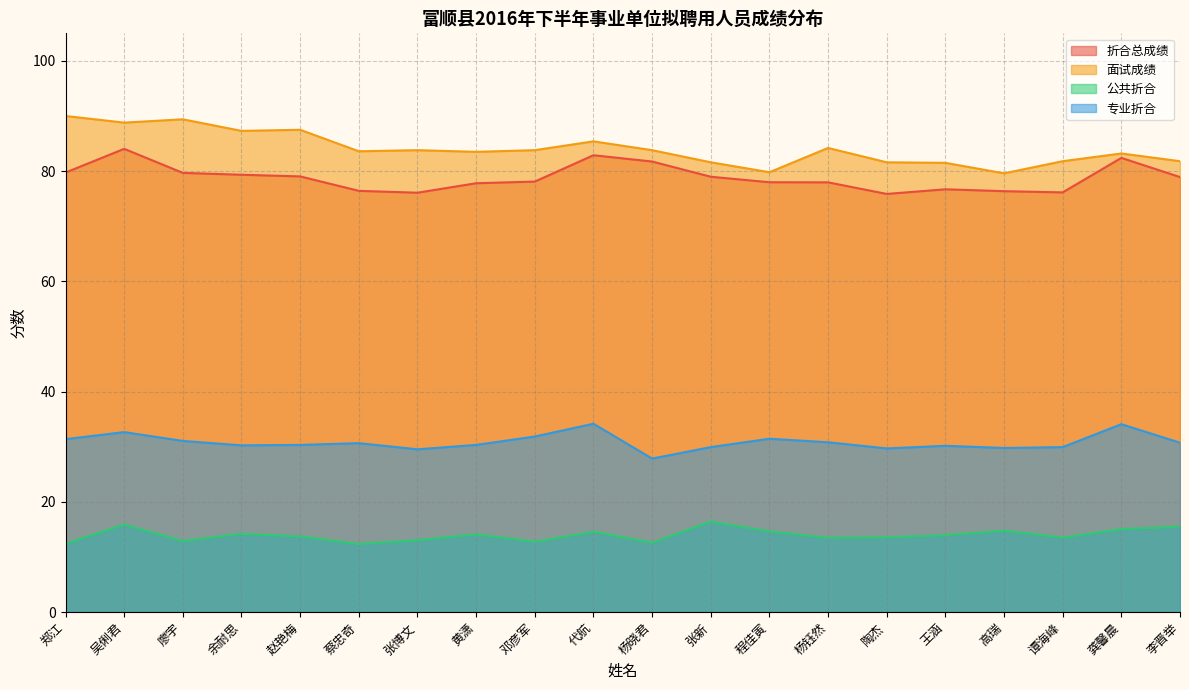

How many lines are shown in the chart?

4